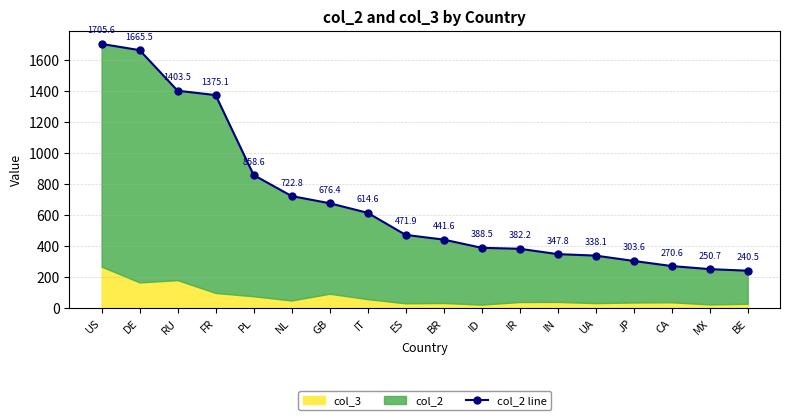

Reading right to left, what are all the values shown in this chart?

240.5	250.7	270.6	303.6	338.1	347.8	382.2	388.5	441.6	471.9	614.6	676.4	722.8	858.6	1375.1	1403.5	1665.5	1705.6